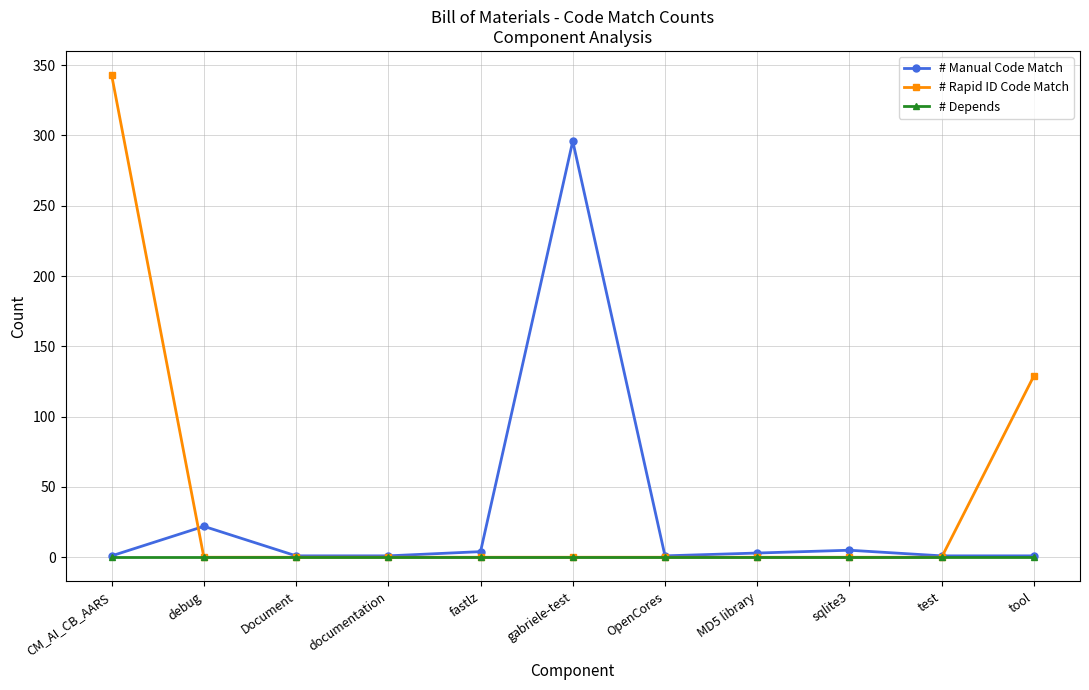

What is the value of the # Manual Code Match point at the 5th from the left?

4